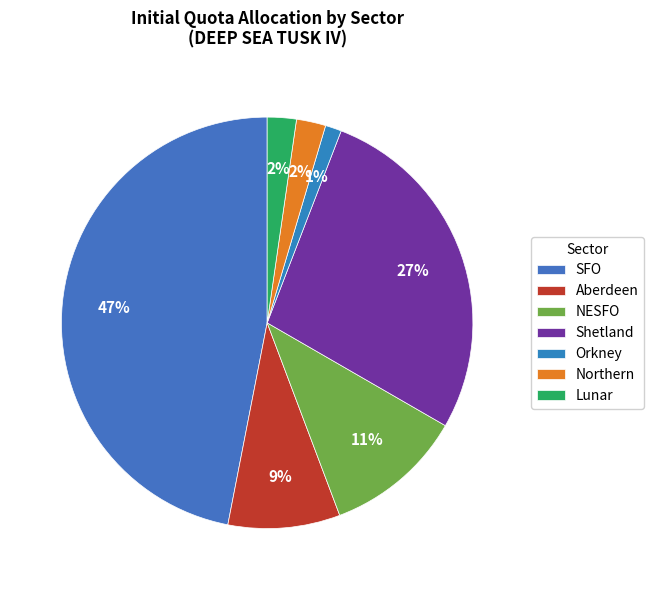

What percentage do Lunar and SFO together represent?

49.2%